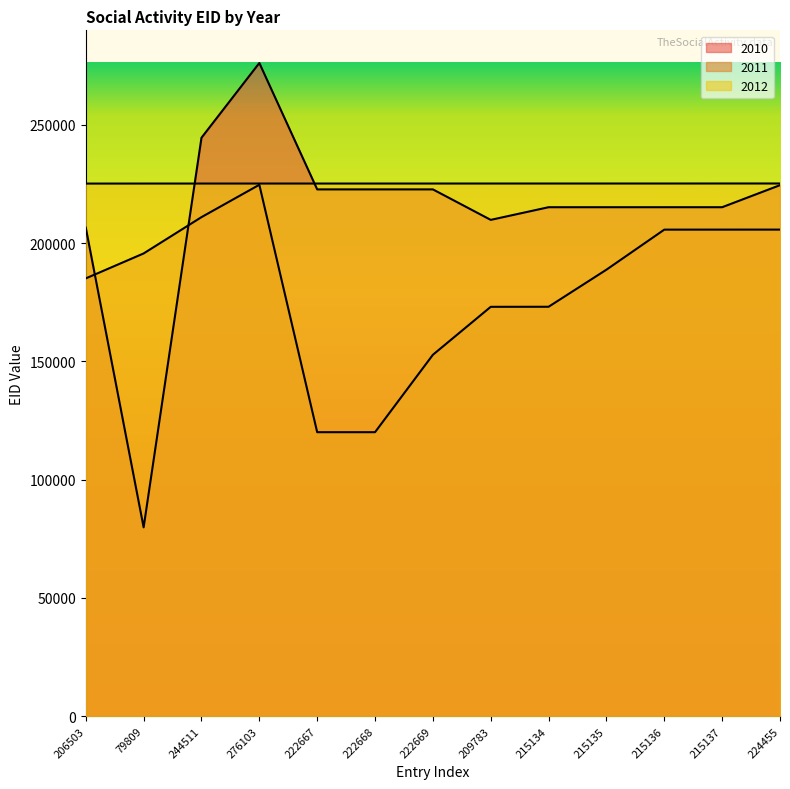

Is the value of 2012 at 222668 greater than the value of 2010 at 222668?

Yes